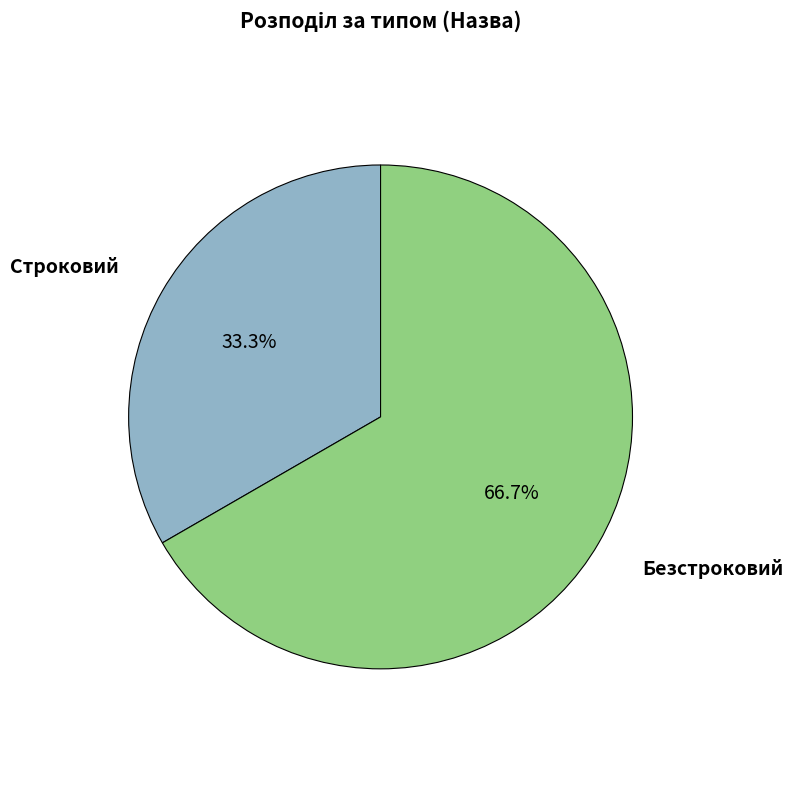

Does any single category account for the majority?

Yes